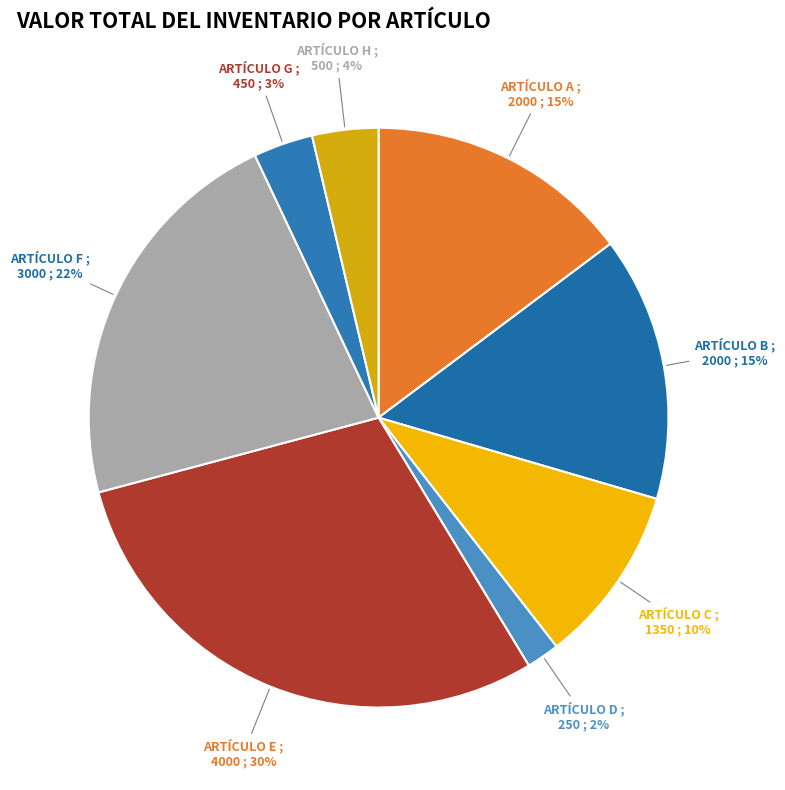

Is the sum of ARTÍCULO A and ARTÍCULO B greater than half?

No